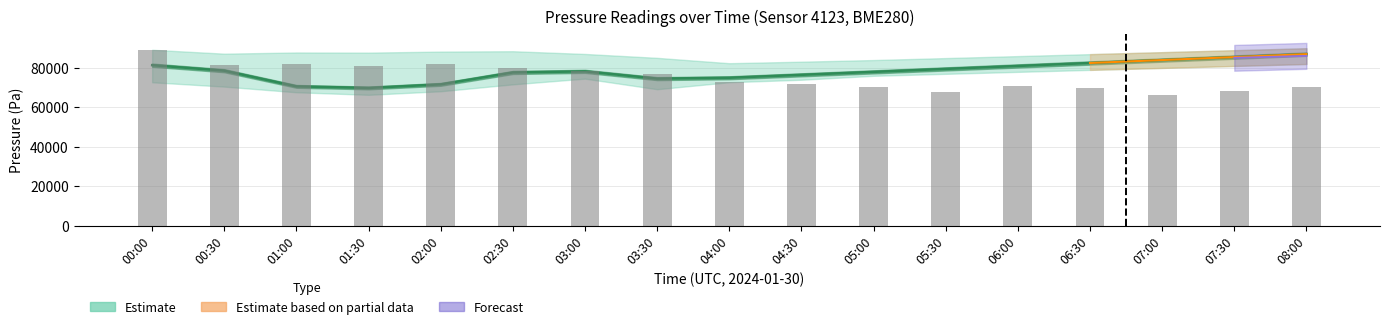

Is the value of pressure_mid at 03:00 greater than the value of pressure_raw at 01:30?

No